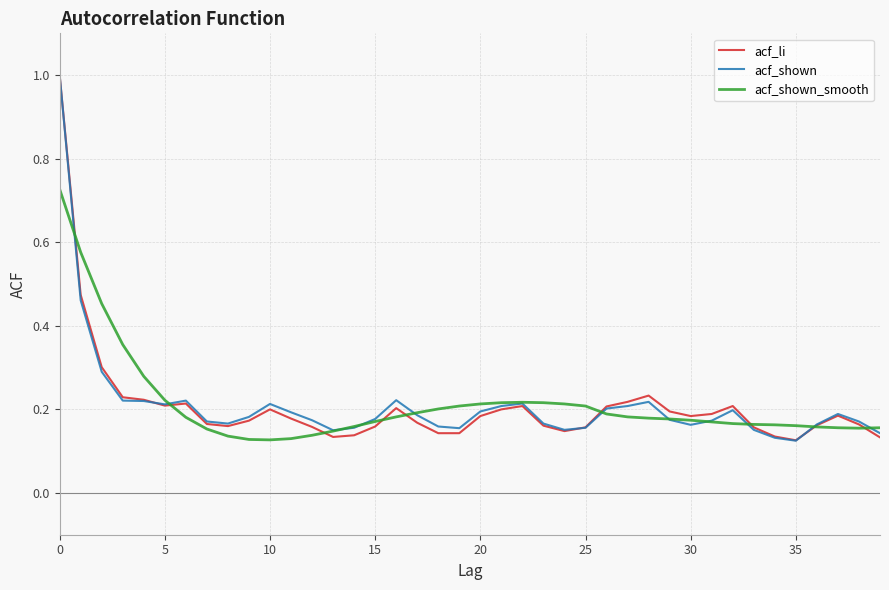

What are all the series names shown in the legend?

acf_li, acf_shown, acf_shown_smooth